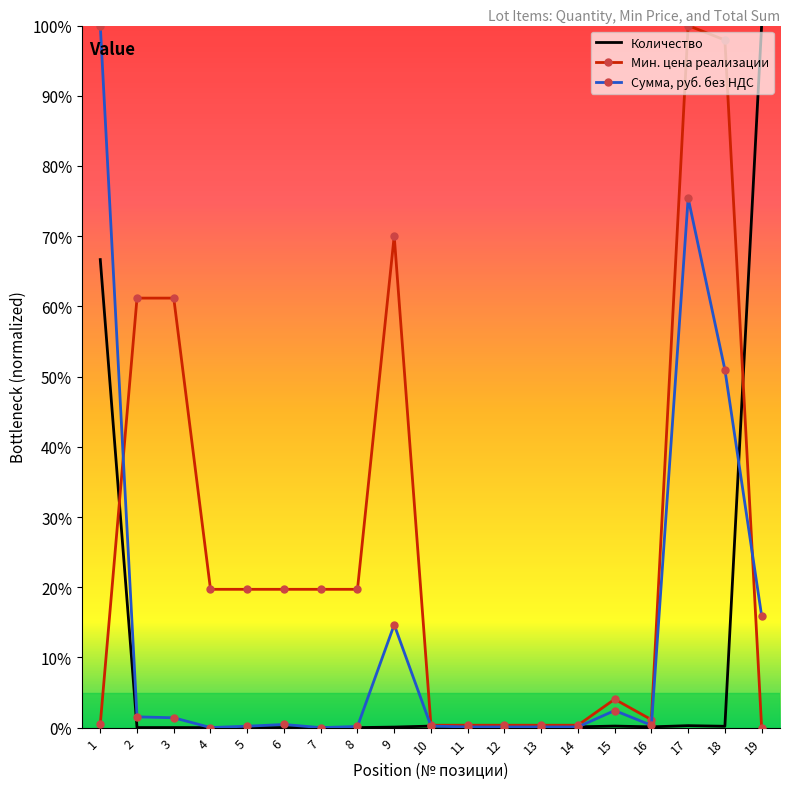

What are all the series names shown in the legend?

Количество, Мин. цена реализации, Сумма, руб. без НДС